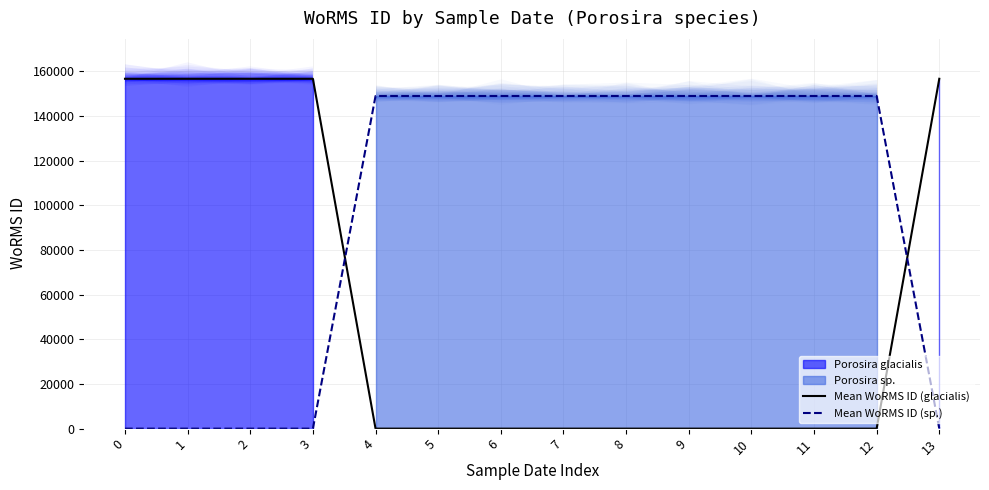

Does the chart display data point markers on the line(s)?

No